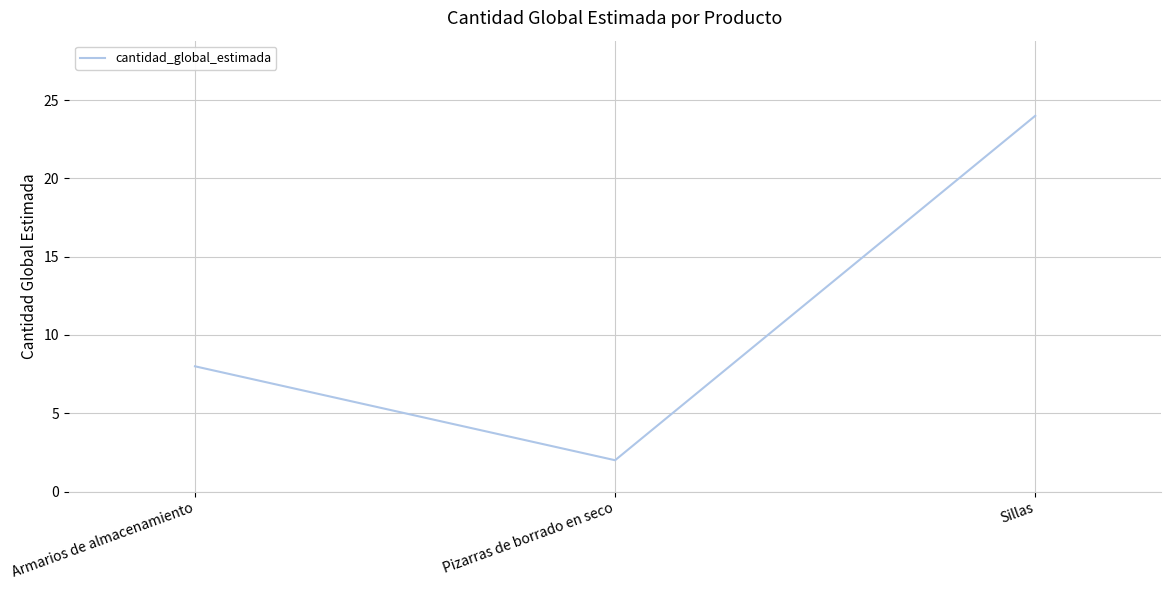

Reading left to right, transcribe all the data shown in this chart.

Armarios de almacenamiento=8	Pizarras de borrado en seco=2	Sillas=24